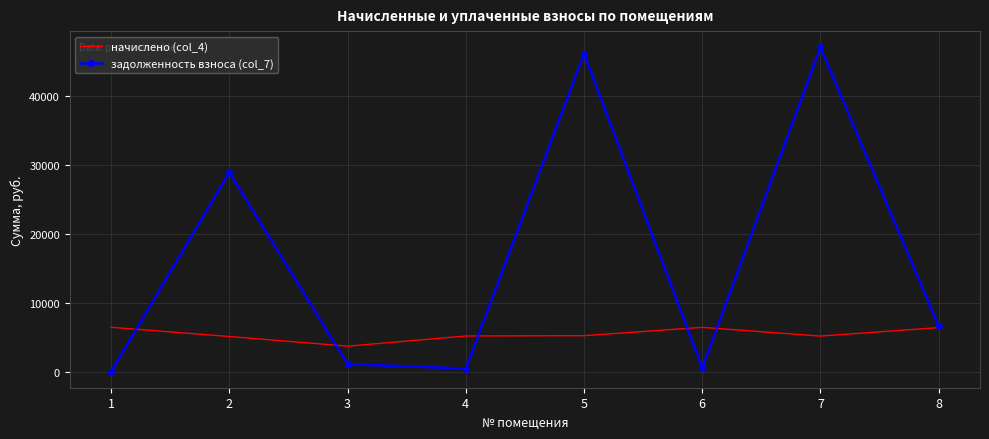

At 7, list the series in order from smallest to largest.

начислено (col_4), задолженность взноса (col_7)